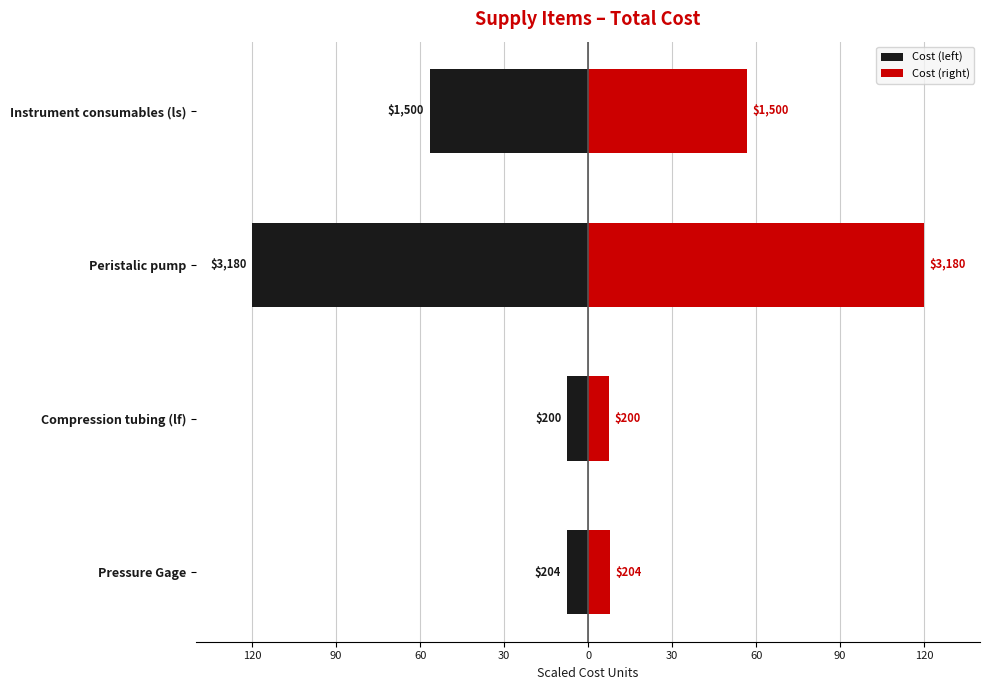

What is the approximate value of Cost (right) at Pressure Gage?

7.7